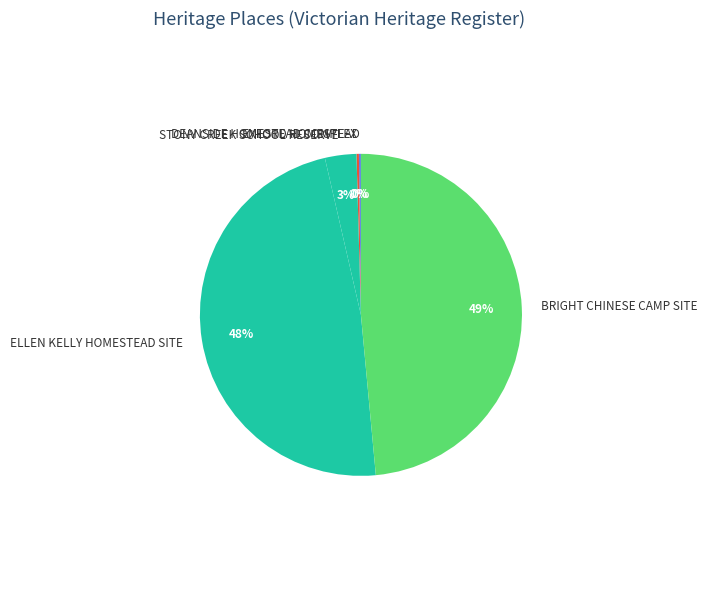

Does ELLEN KELLY HOMESTEAD SITE represent more than half of the total?

No